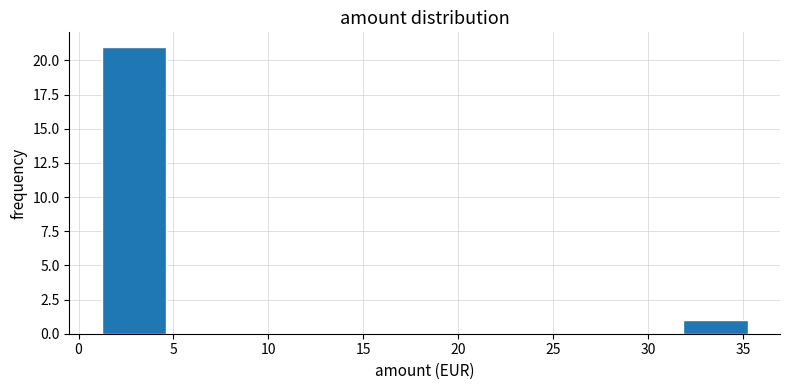

What is the height of the bar covering 32.0 to 35.5 on the x-axis? Neither the bar edges nor the heights are printed on the chart, so give them approximately, as read against the axes.

1